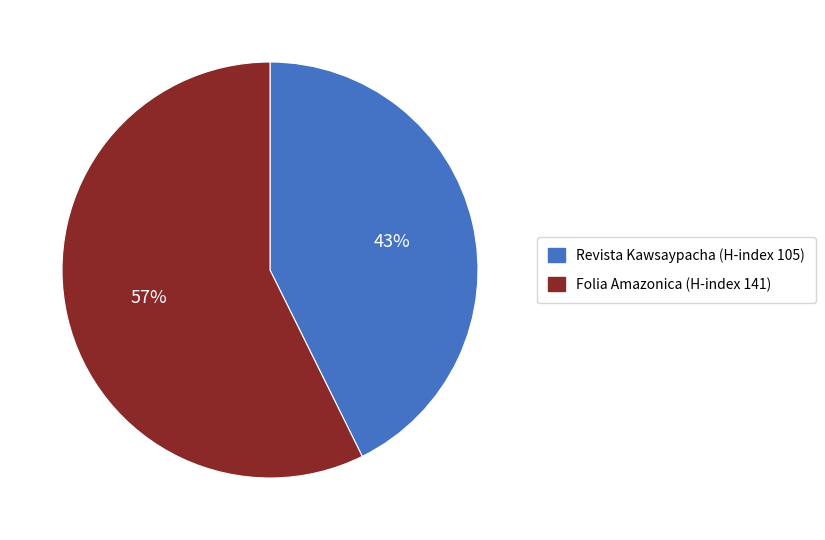

True or false: Folia Amazonica (H-index 141) accounts for 45% of the total.

False